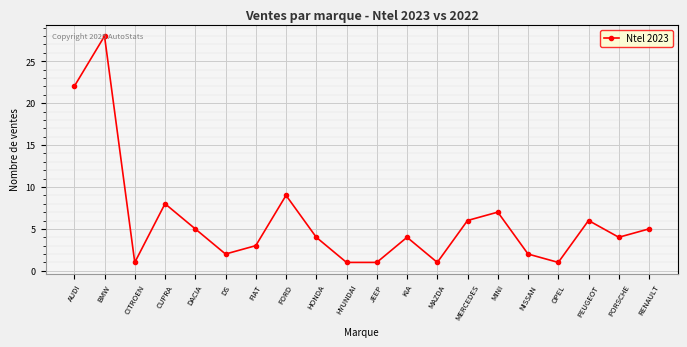

Is this an area chart (filled region under the line)?

No